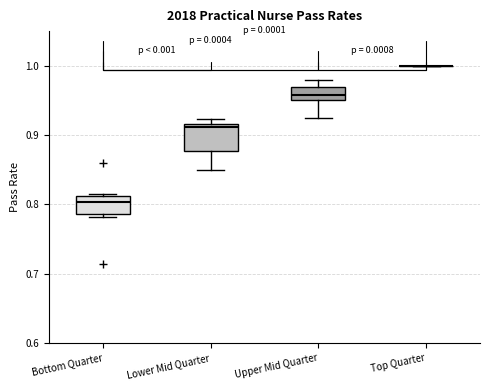

Reading left to right, read every box against the y-axis: the position of its median line, the range the box covers, and the ends of its whiskers. The values are not printed on the chart, so give them approximately, as read against the axis.

Bottom Quarter: median 0.80, box 0.79 to 0.81, whiskers 0.78 to 0.81
Lower Mid Quarter: median 0.91, box 0.88 to 0.92, whiskers 0.85 to 0.92 (just above the box's upper edge)
Upper Mid Quarter: median 0.96, box 0.95 to 0.97, whiskers 0.93 to 0.98
Top Quarter: box collapsed to a line at 1.00, whiskers 1.00 to 1.00